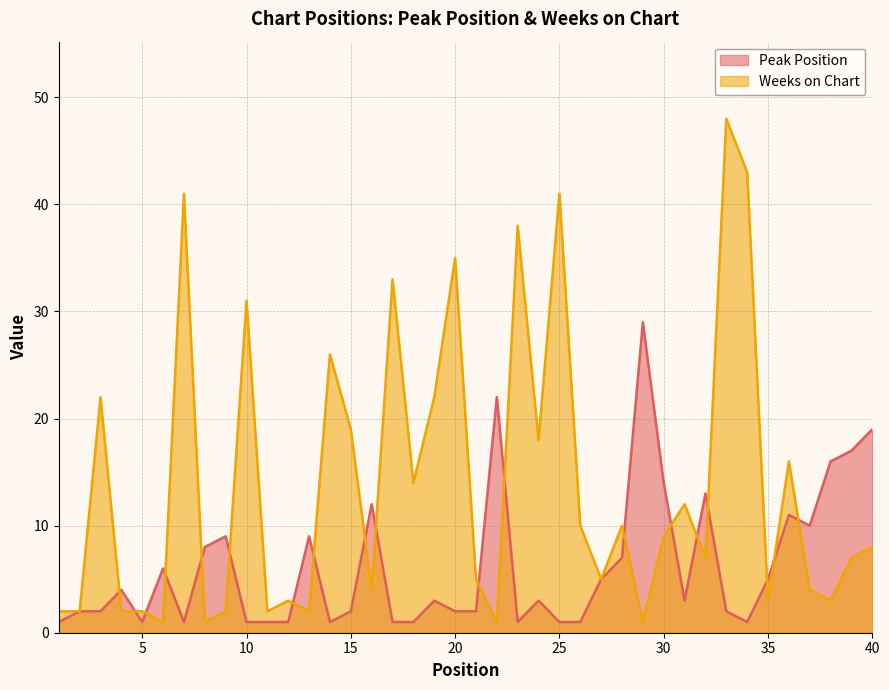

How many interior local peaks does the Peak Position series have?

11